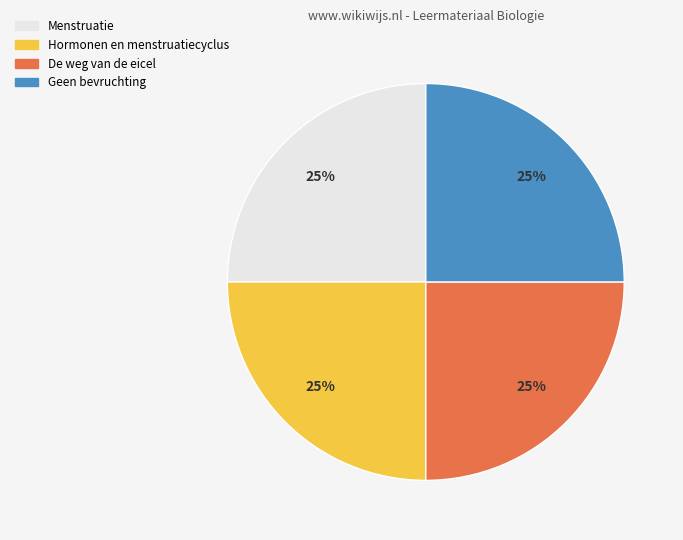

To the nearest percent, what portion does Geen bevruchting represent?

25%